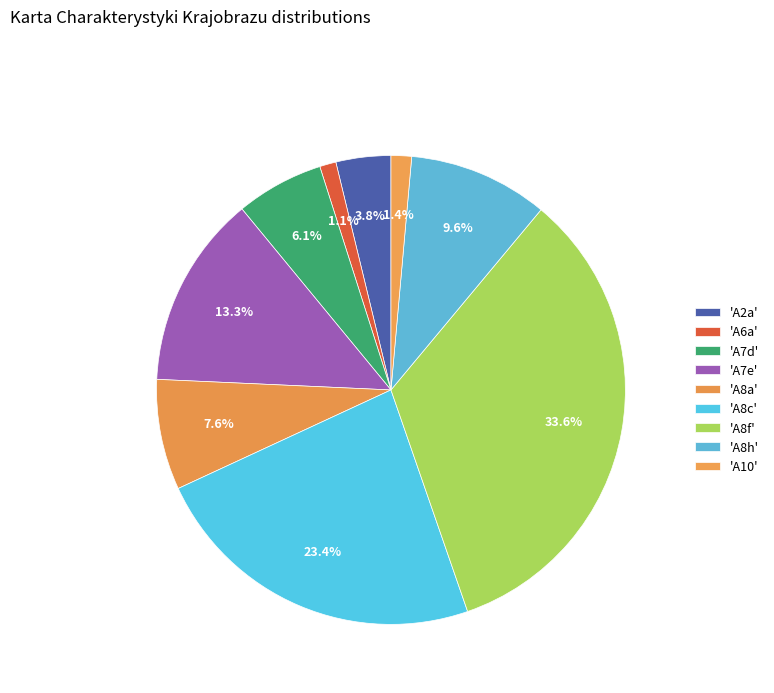

How many segments does this pie chart have?

9